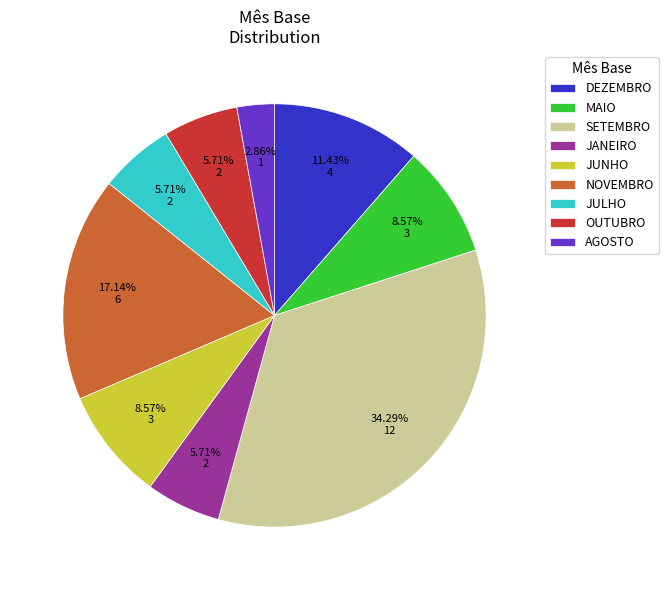

To the nearest percent, what portion does OUTUBRO represent?

6%